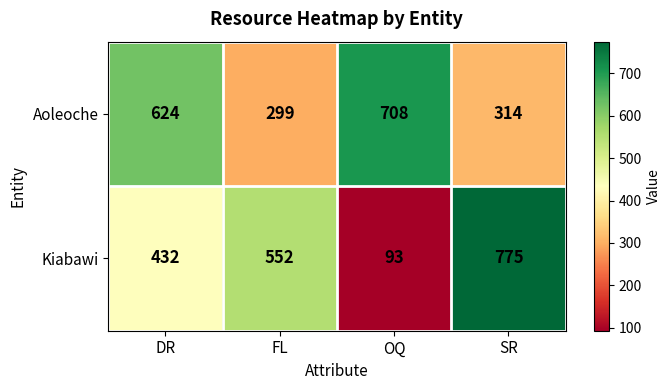

Between DR and SR, which series saw the biggest shift?

Kiabawi